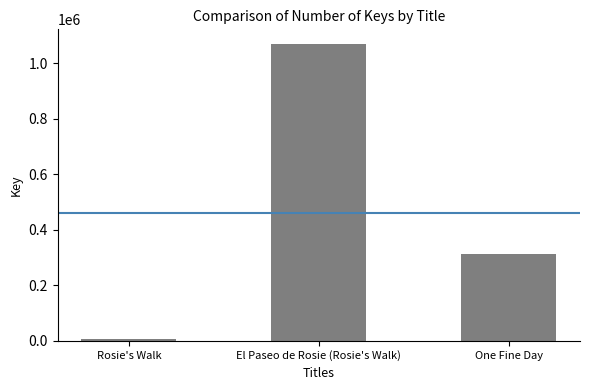

How many values are below 311614?

1